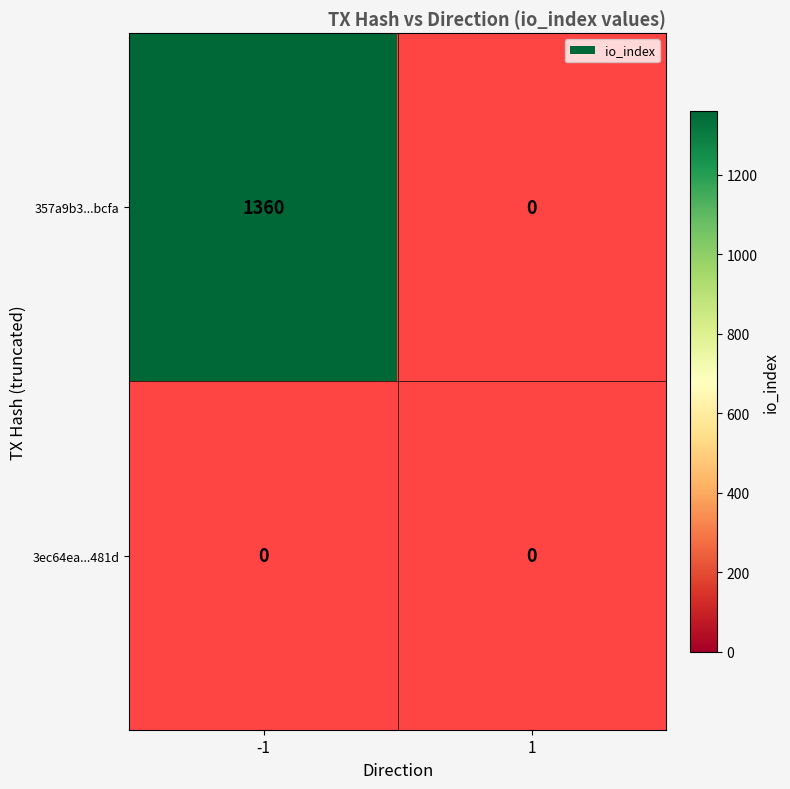

The 357a9b3...bcfa series shows 1360 at -1. True or false?

True